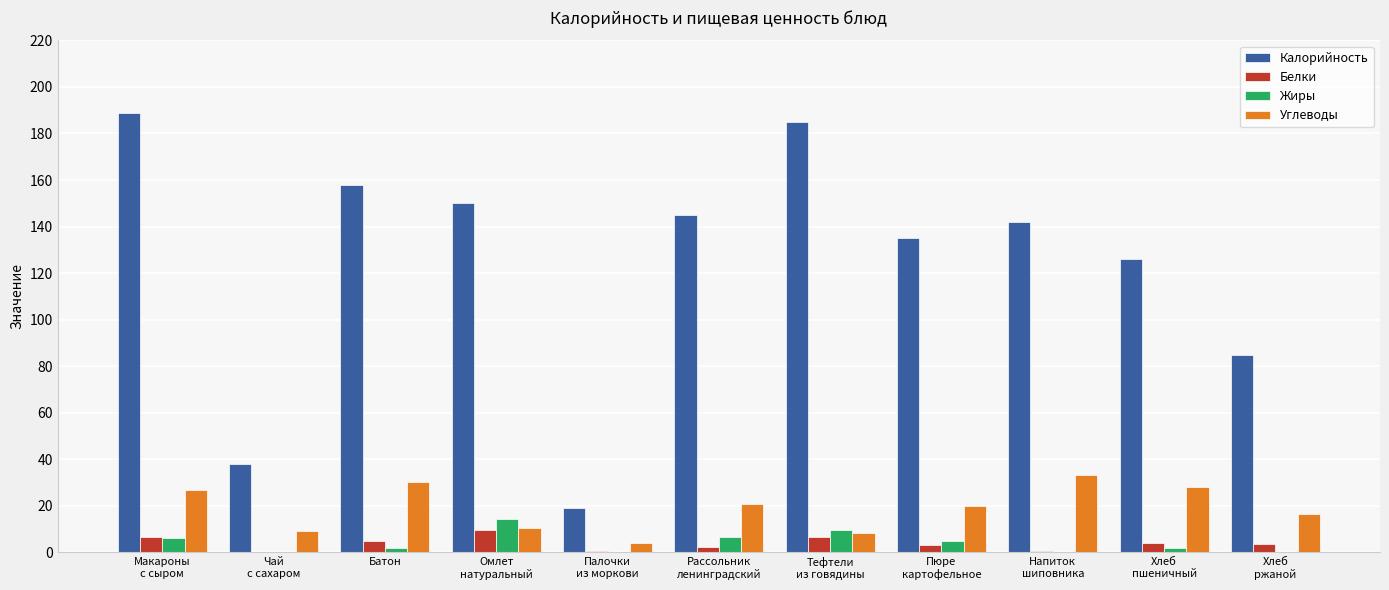

Is the value of Калорийность at Хлеб
пшеничный greater than the value of Жиры at Хлеб
ржаной?

Yes